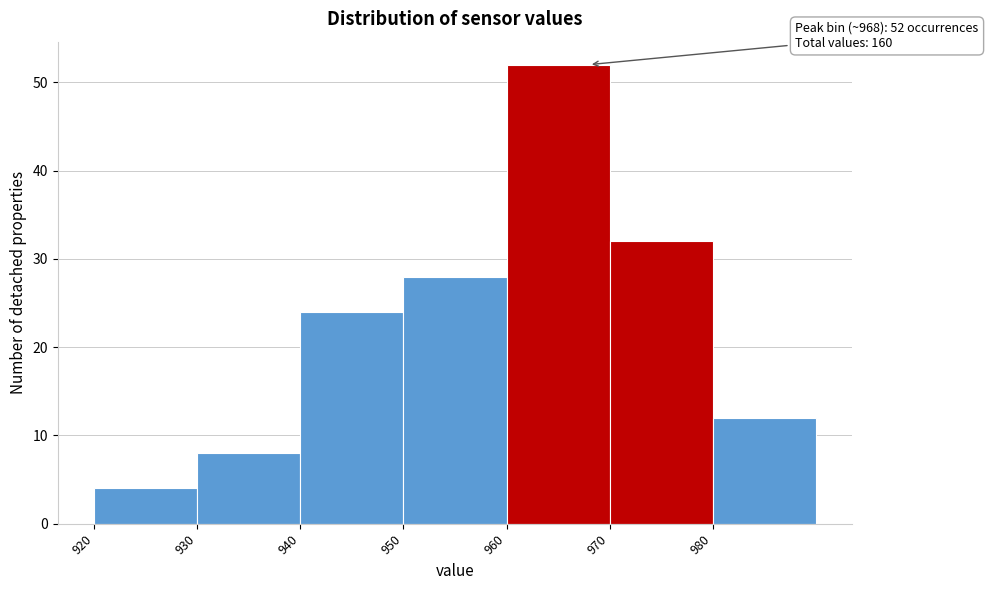

Over which range of the x-axis is the bar tallest?

960 to 970